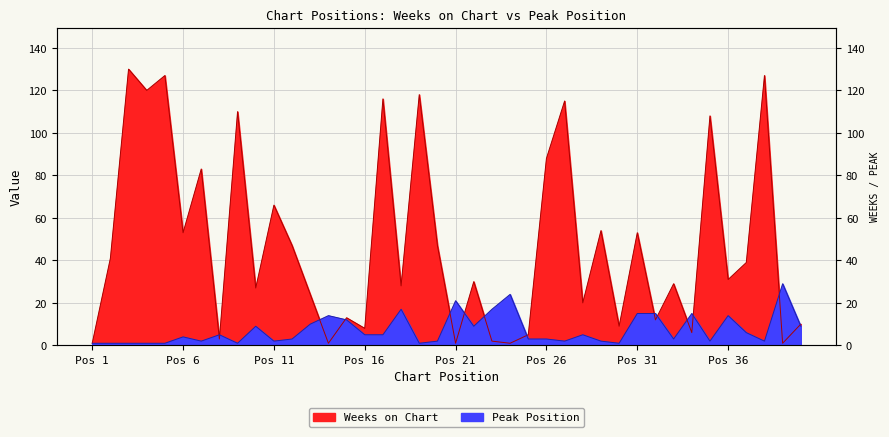

Which category has the highest value in the Peak Position series?

39